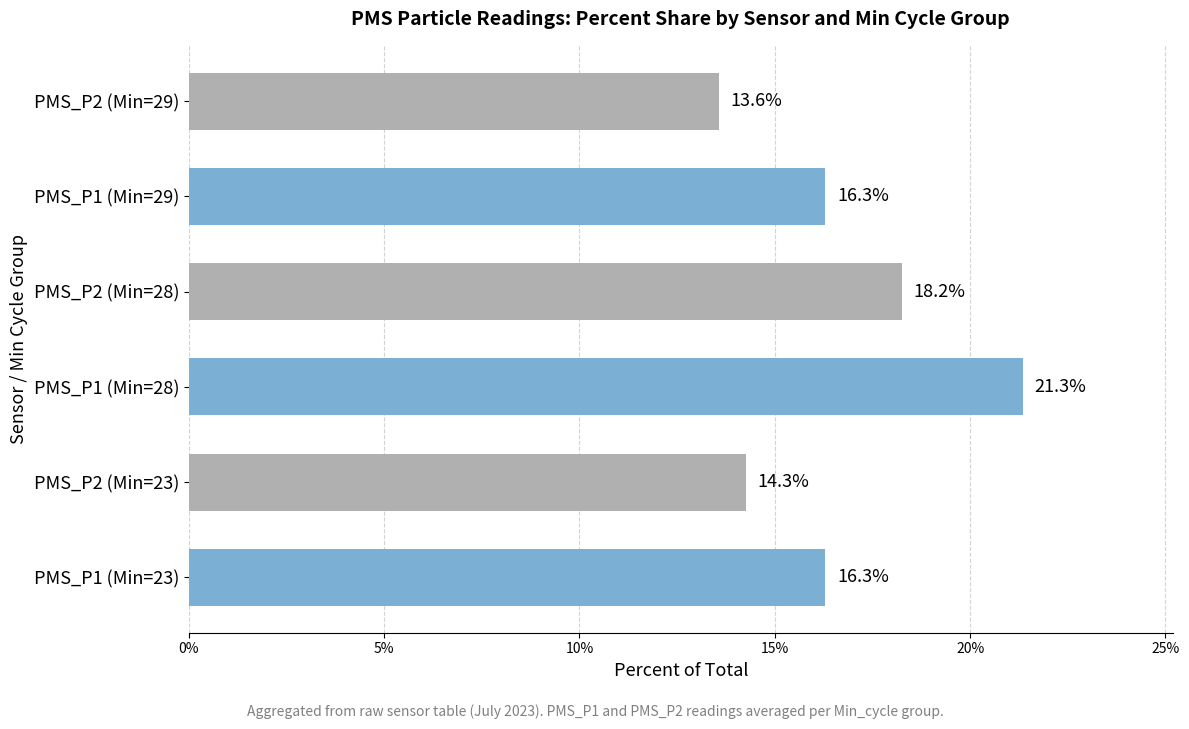

How many series are shown in this chart?

1